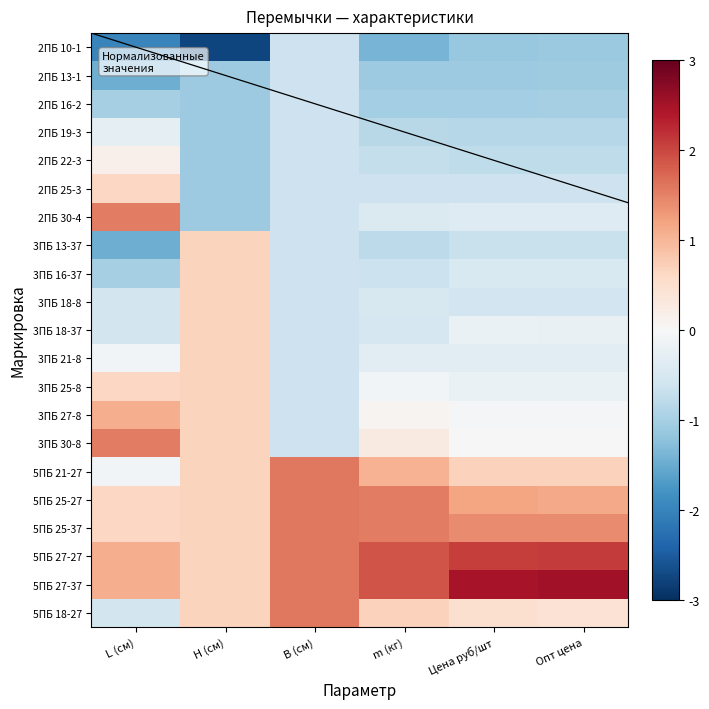

What is the sum of all 5ПБ 18-27 values?

3.3